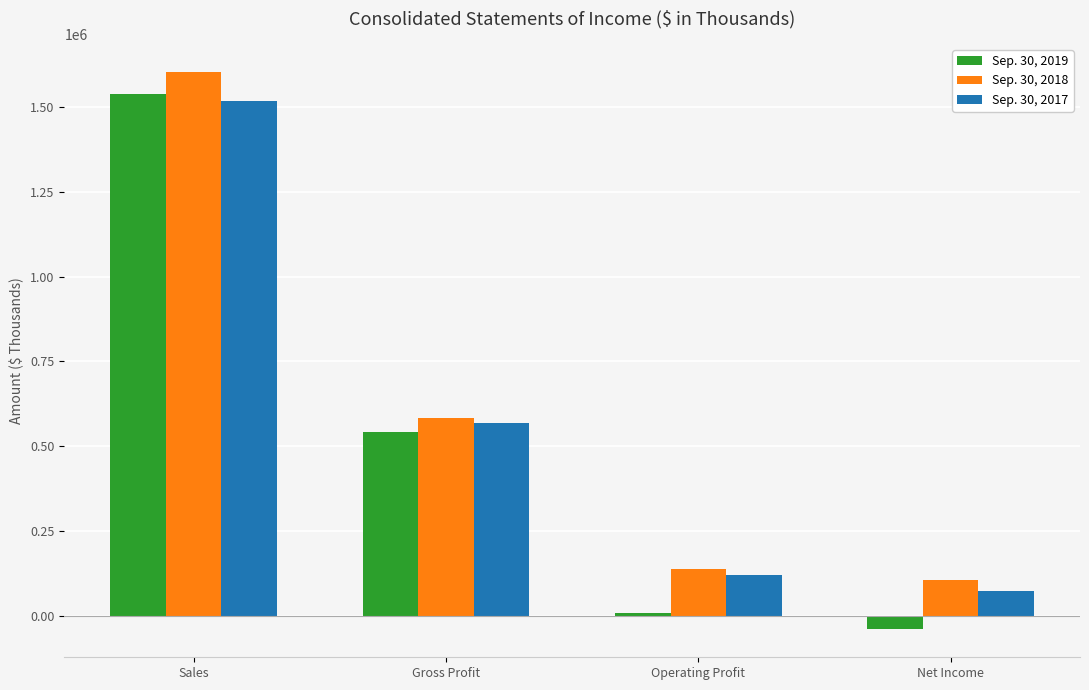

What are all the series names shown in the legend?

Sep. 30, 2019, Sep. 30, 2018, Sep. 30, 2017